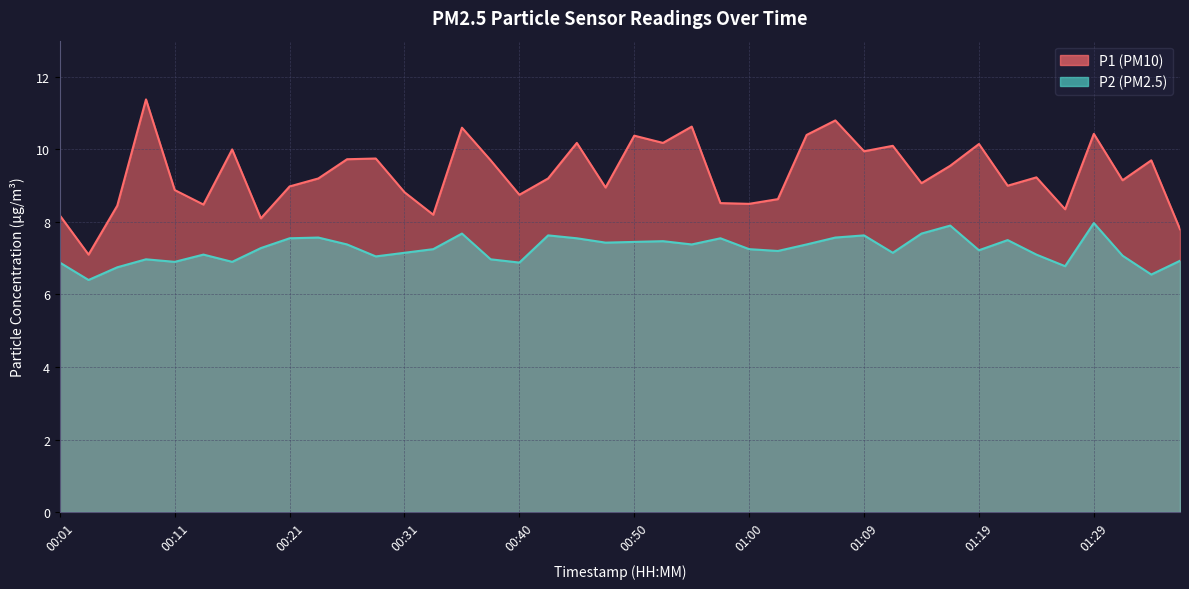

Is the value of P2 at 01:34 greater than the value of P1 at 00:45?

No